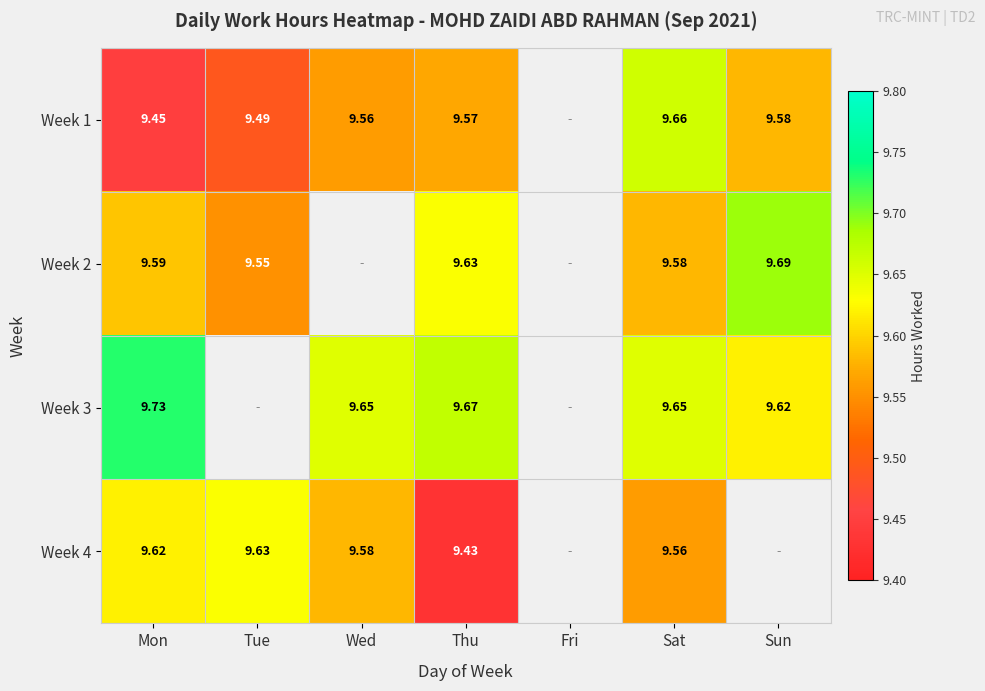

What is the total value across all series at Mon?

38.4